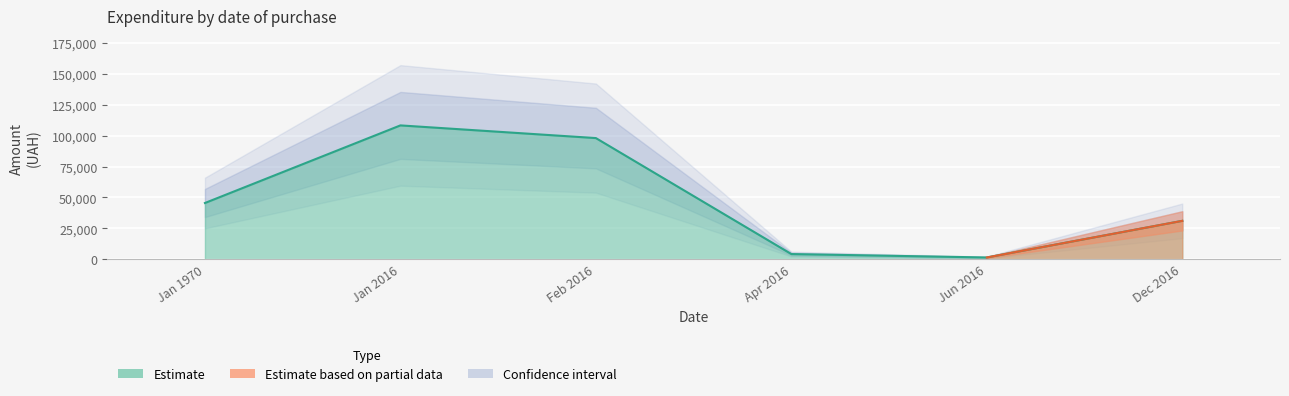

At which label does the data first exceed 3556?

01.01.1970